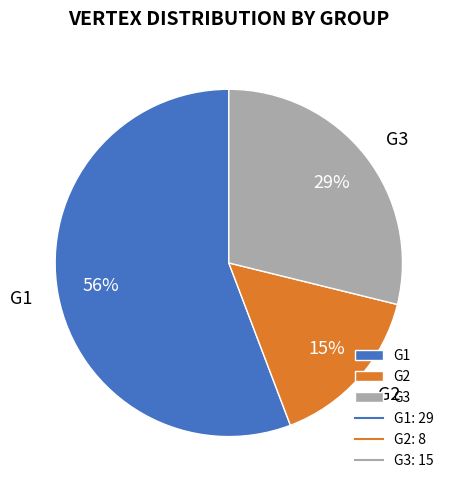

Is it true that G3 is 29% of the pie?

True